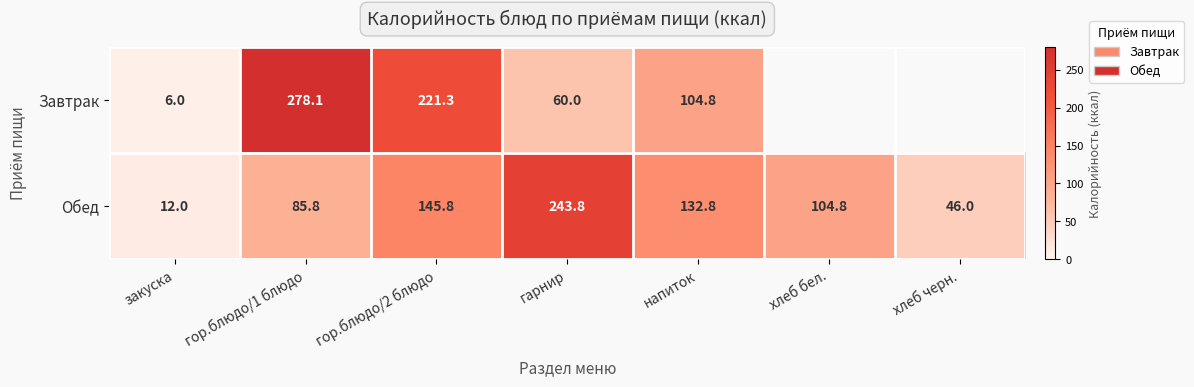

What is the total value across all series at гор.блюдо/1 блюдо?

363.9